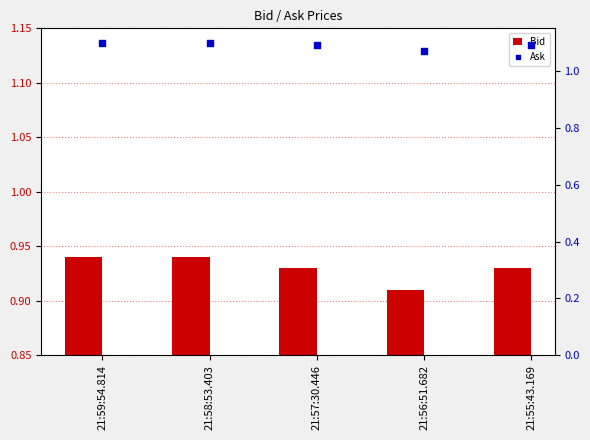

Which series has the largest total across all categories?

Ask